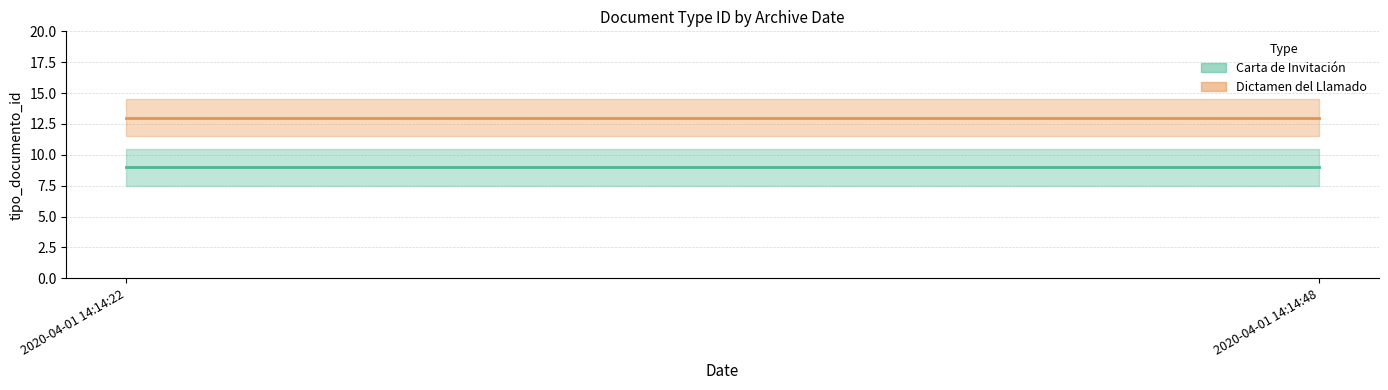

List the series in order of their peak value, lowest first.

Carta de Invitación, Dictamen del Llamado